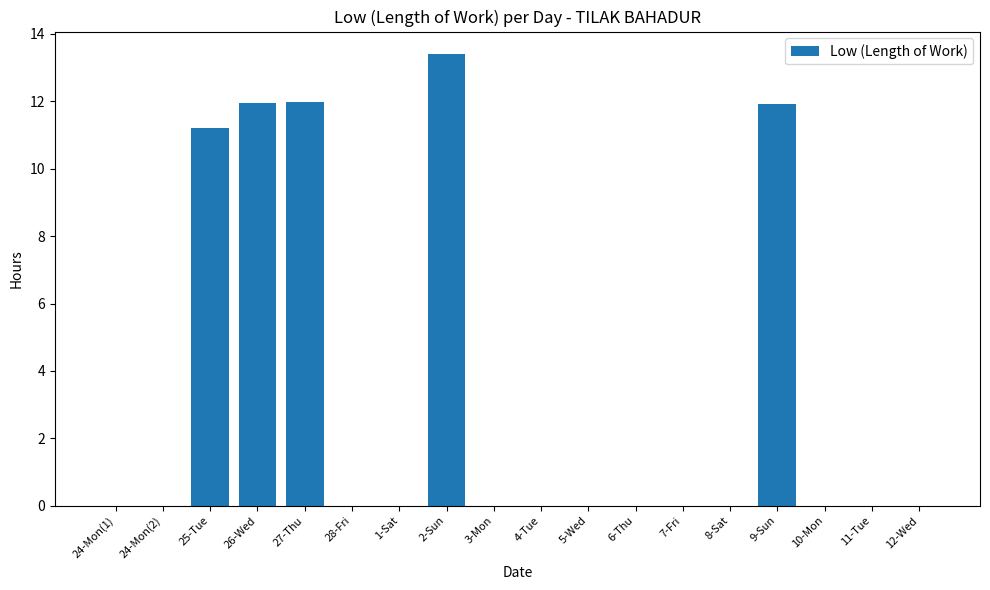

What is the greatest value displayed?

13.4